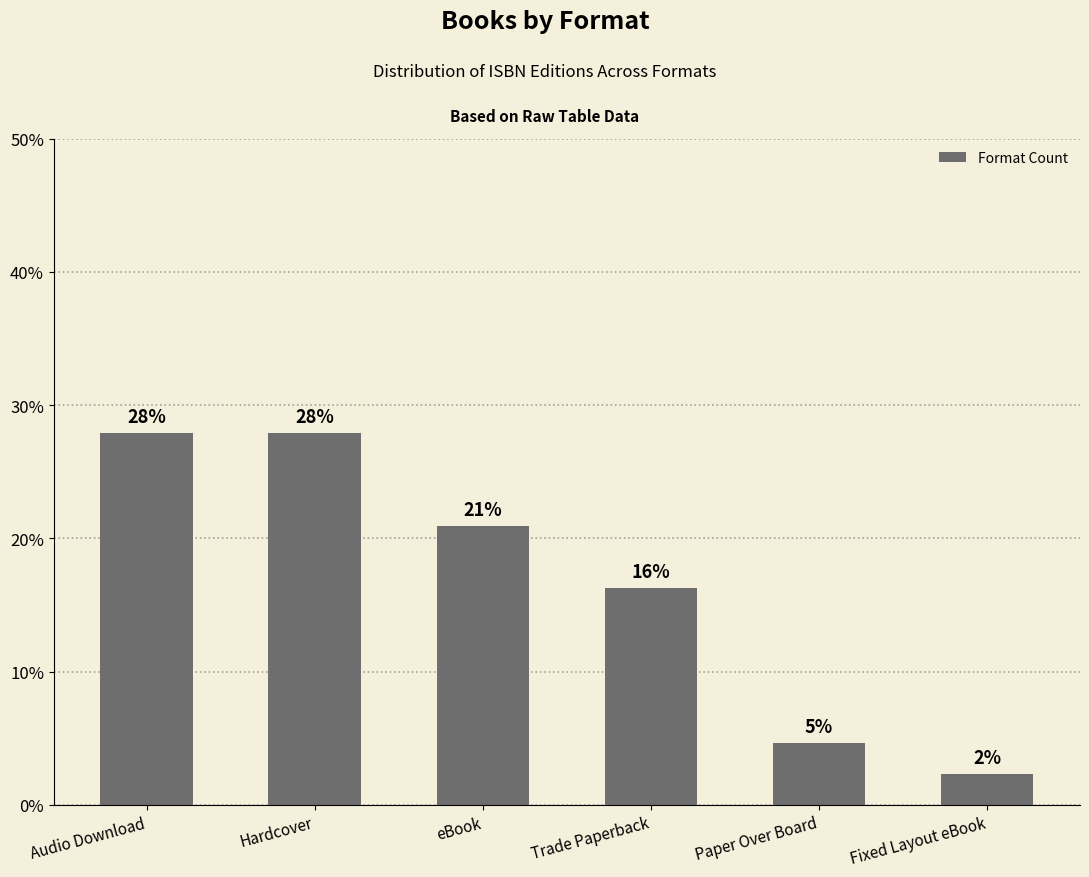

What is the label of the 3rd bar from the right?

Trade Paperback